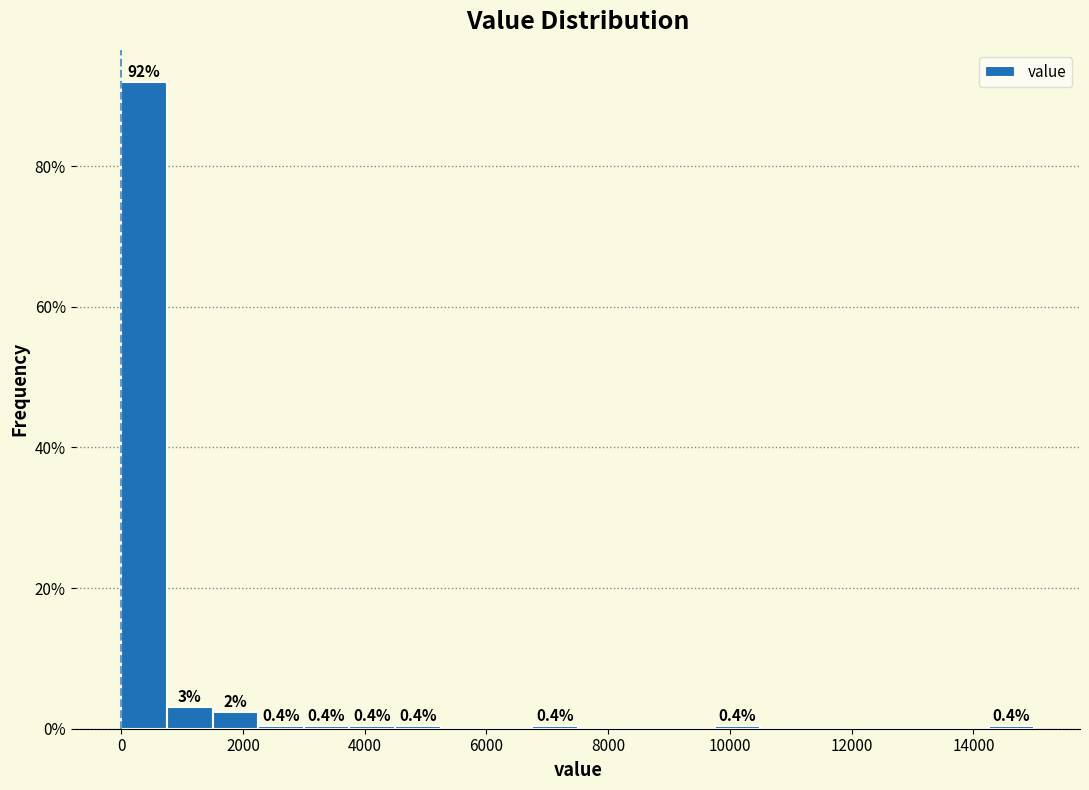

Read against the x-axis, roughly where is the centre of the tallest bar?

400